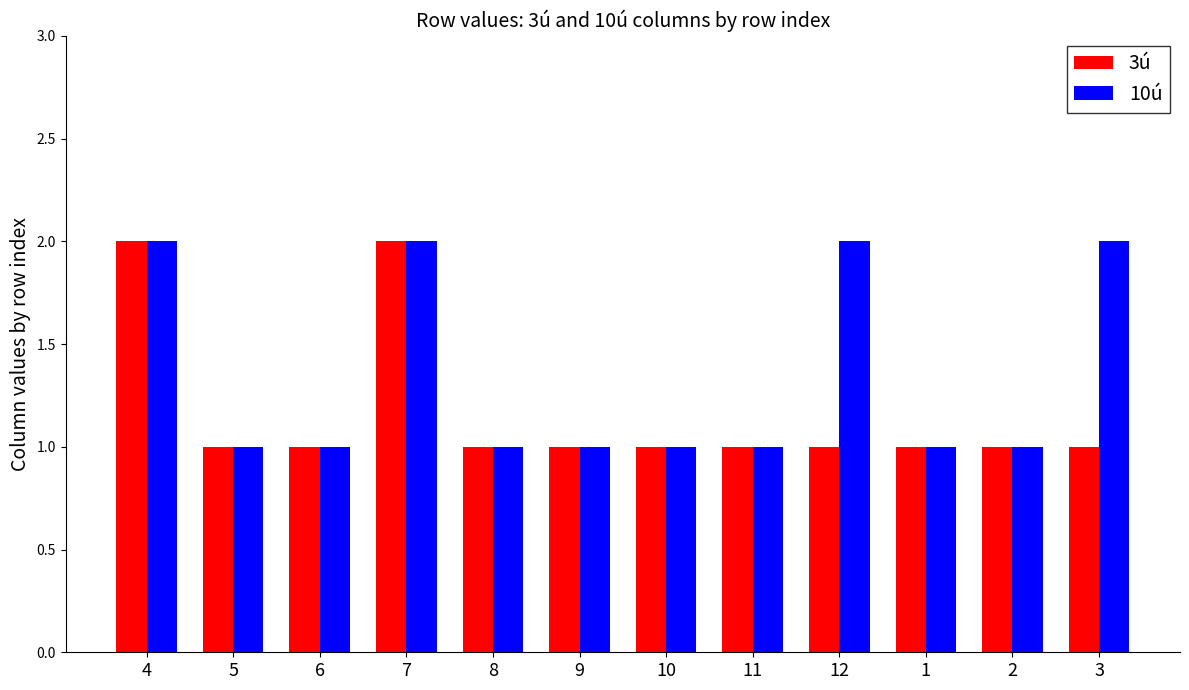

What is the total value across all series at 4?

4